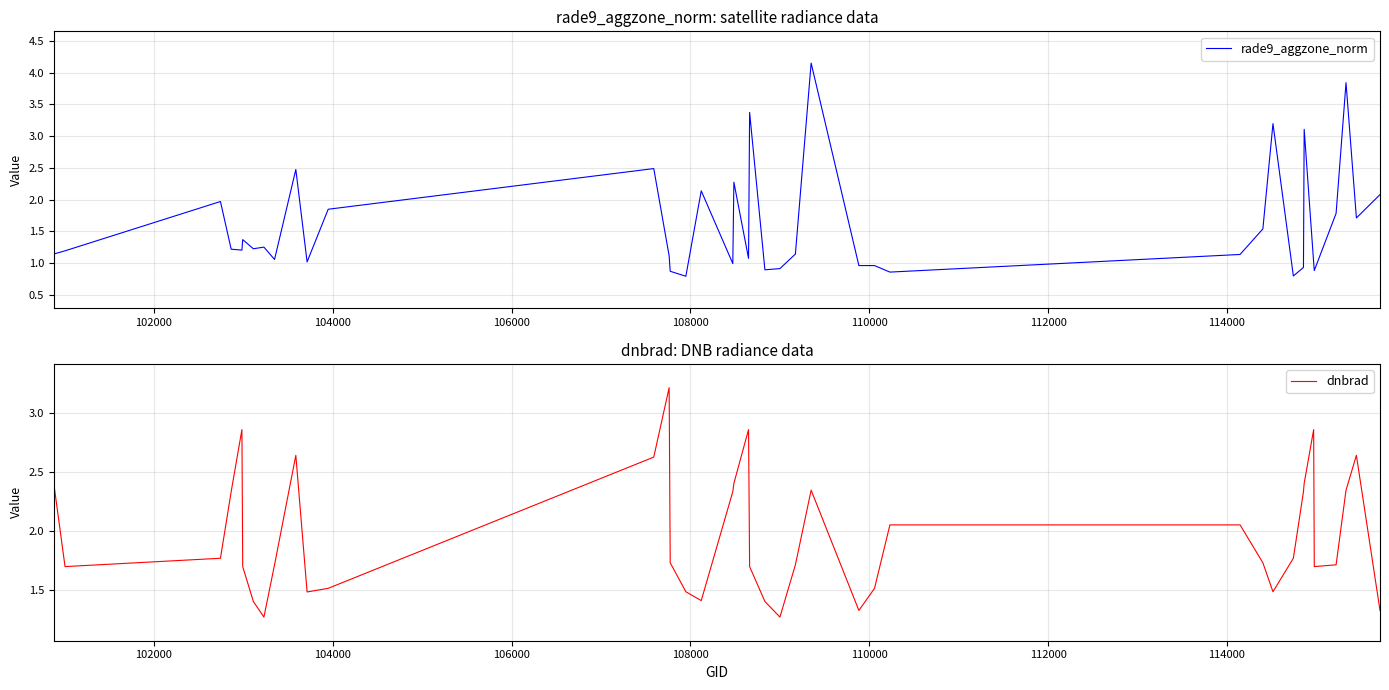

What is the highest value of the dnbrad series?

3.2